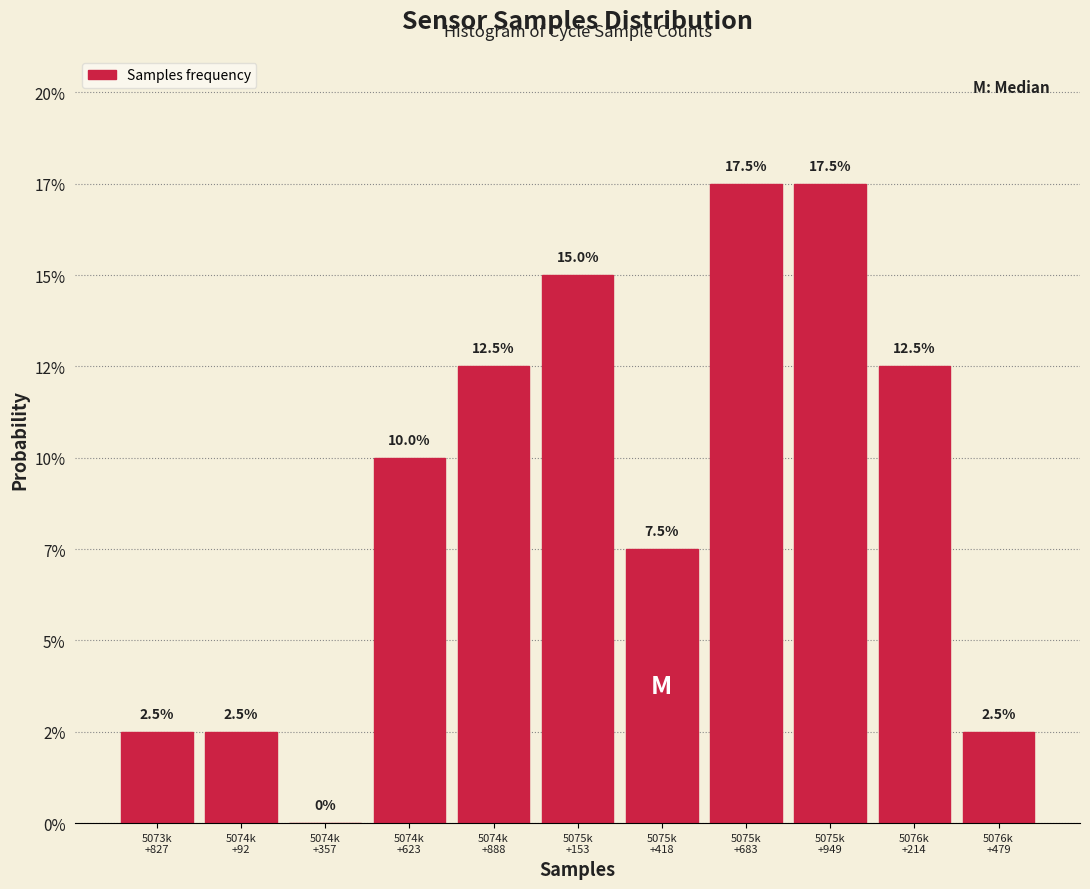

Are the bars horizontal?

No